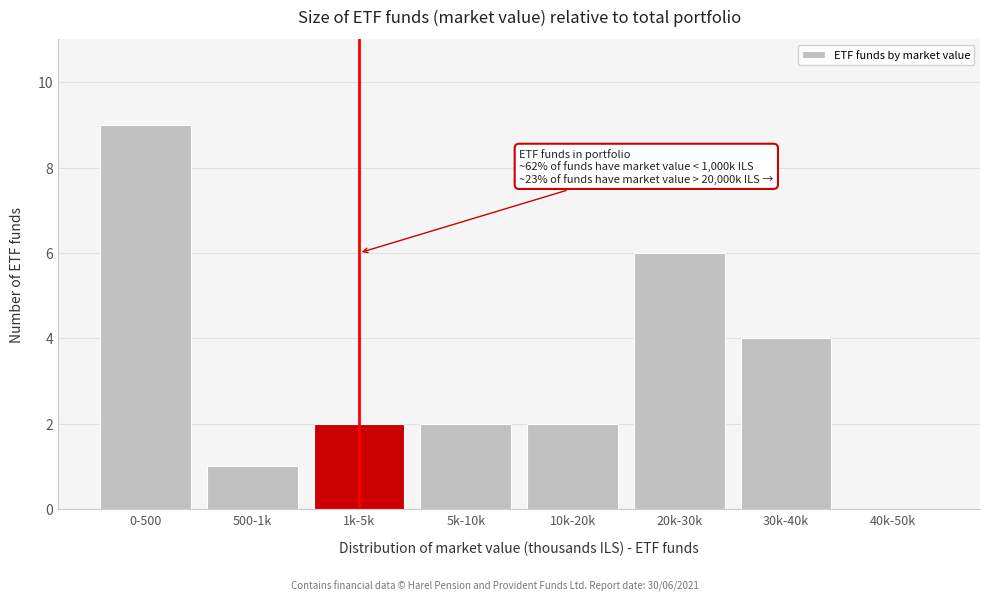

Reading left to right, list all the values displayed in this chart.

0-500=9	500-1k=1	1k-5k=2	5k-10k=2	10k-20k=2	20k-30k=6	30k-40k=4	40k-50k=0